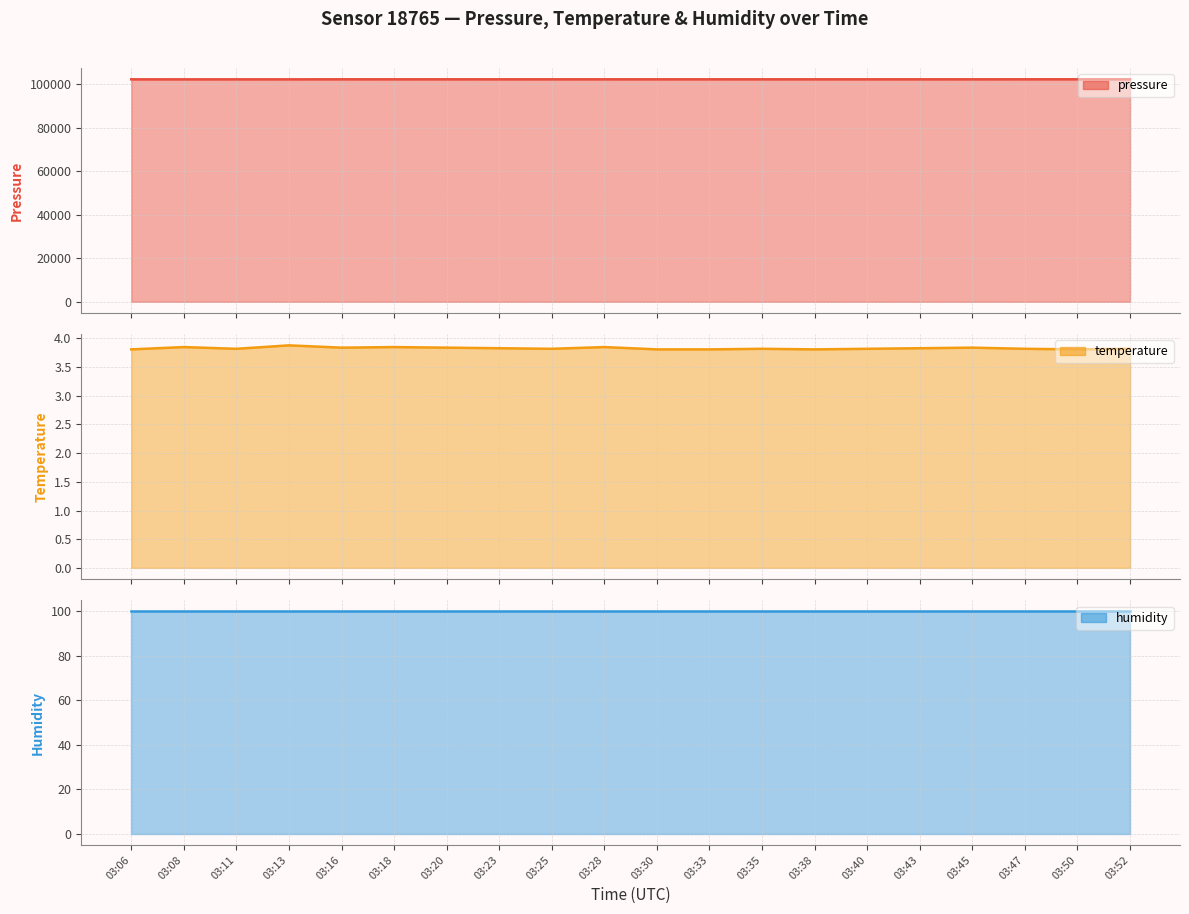

Does the chart display data point markers on the line(s)?

No